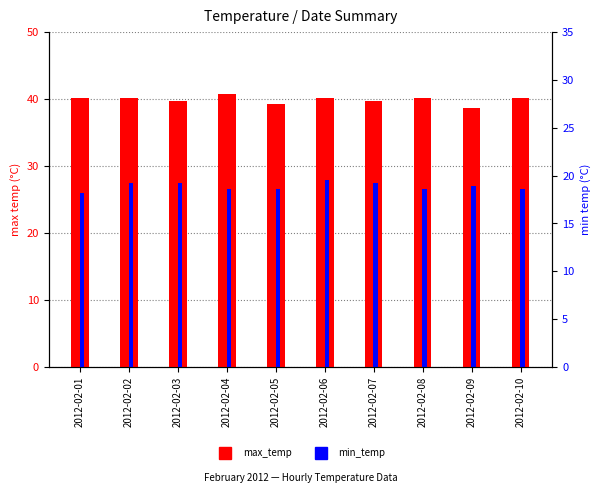

List the series in order of their peak value, lowest first.

min_temp, max_temp